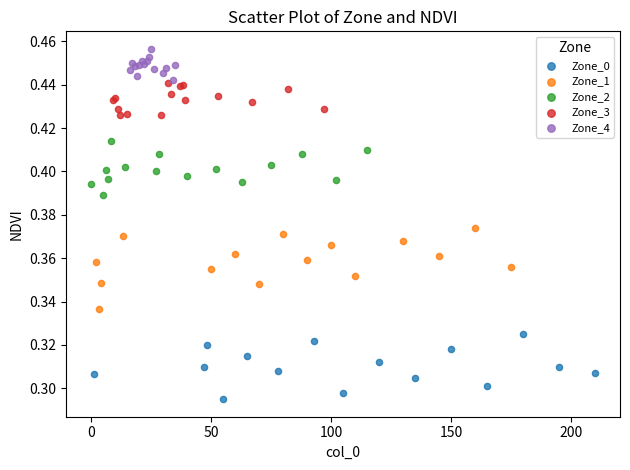

Which series contains the lowest Y value?

Zone_0